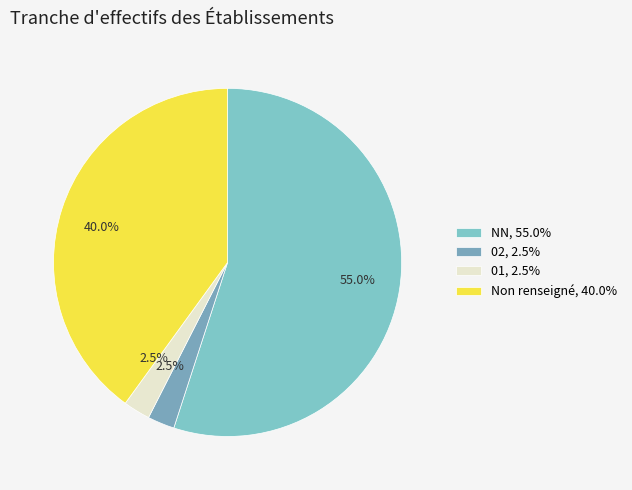

How many slices are in this pie chart?

4